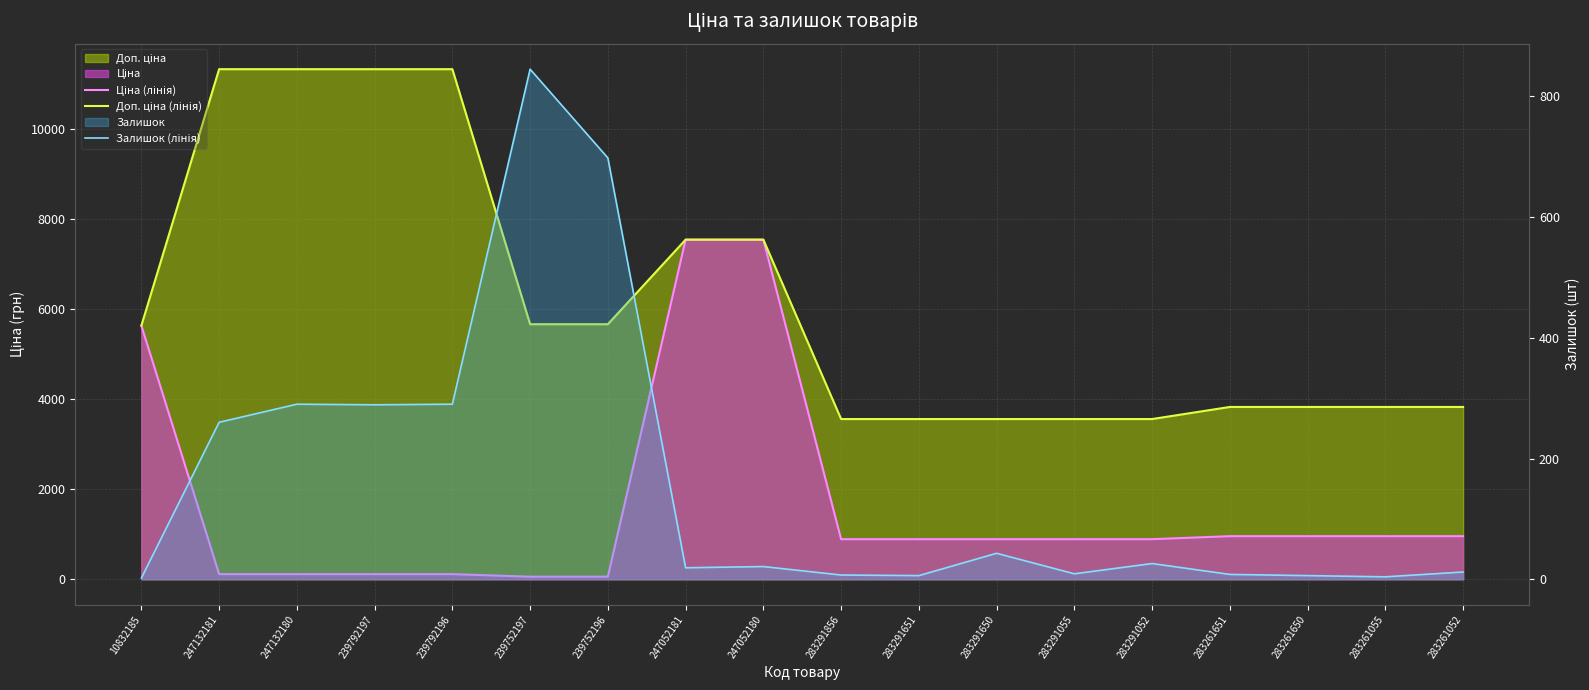

True or false: Залишок (лінія) has more than 2 points higher than both neighbors.

True